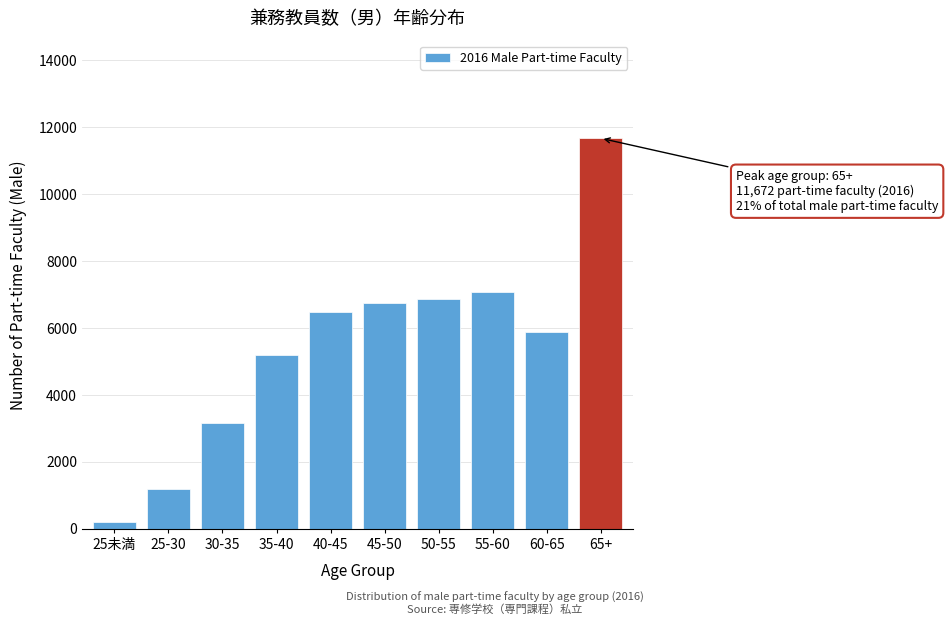

Reading left to right, list all the values displayed in this chart.

218.2	1199.9	3163.4	5181.4	6490.4	6763.1	6872.2	7090.3	5890.4	11671.8